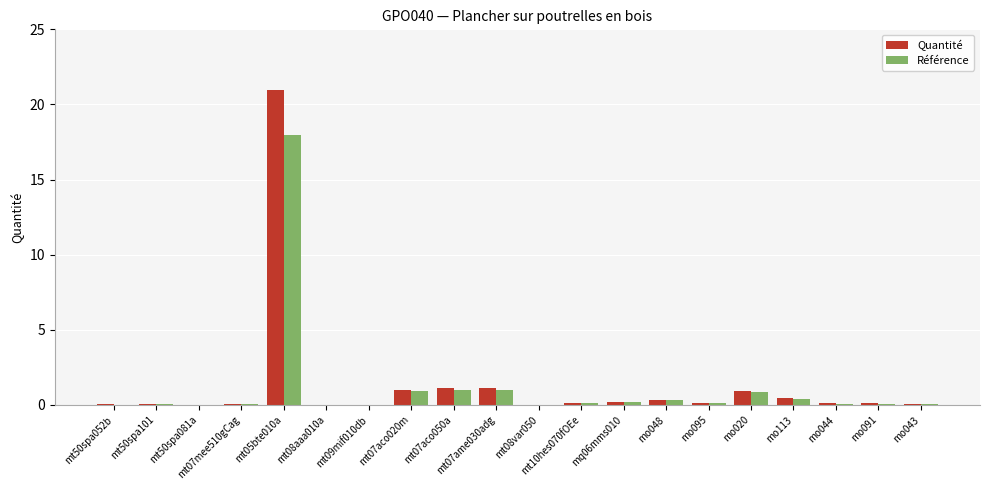

Does the chart contain stacked bars?

No